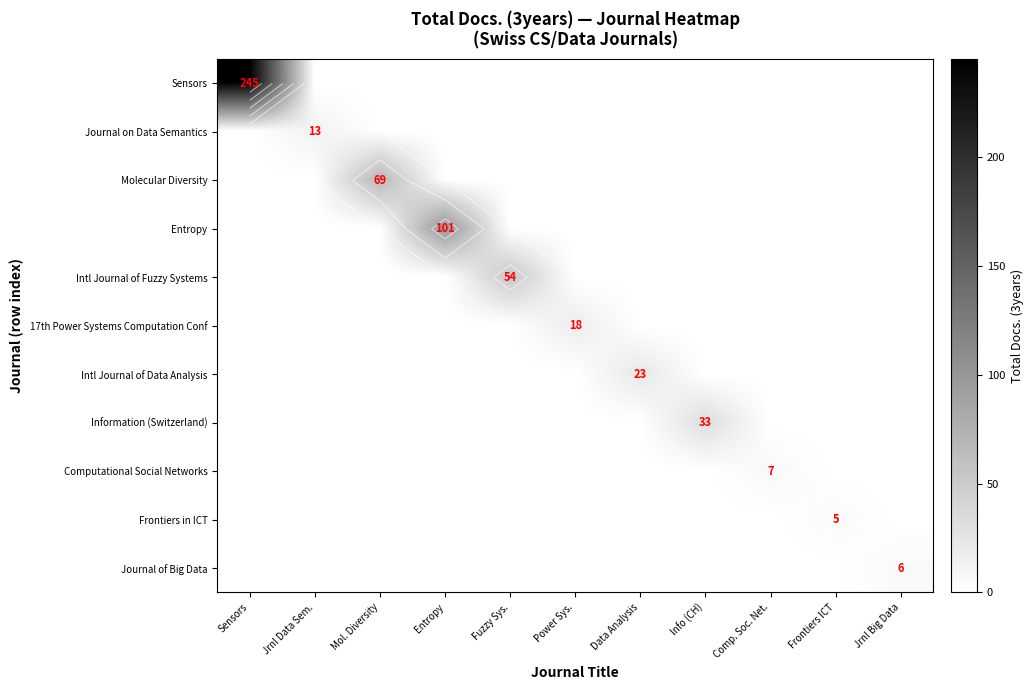

At which category does the chart reach its peak across all series?

Sensors